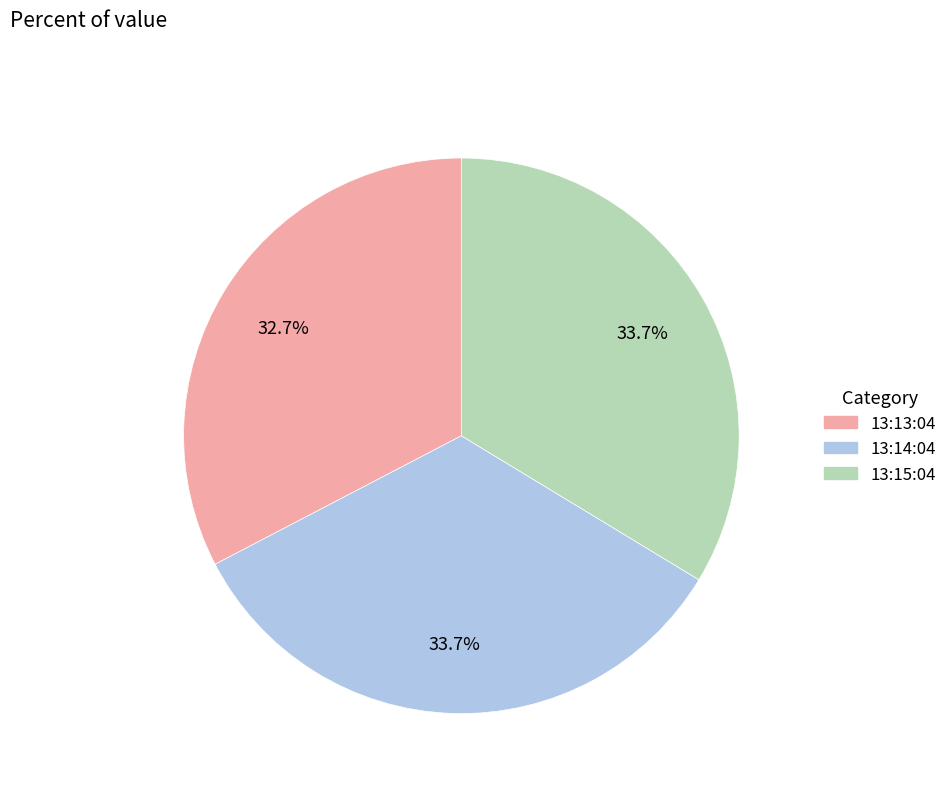

Does any single category account for the majority?

No